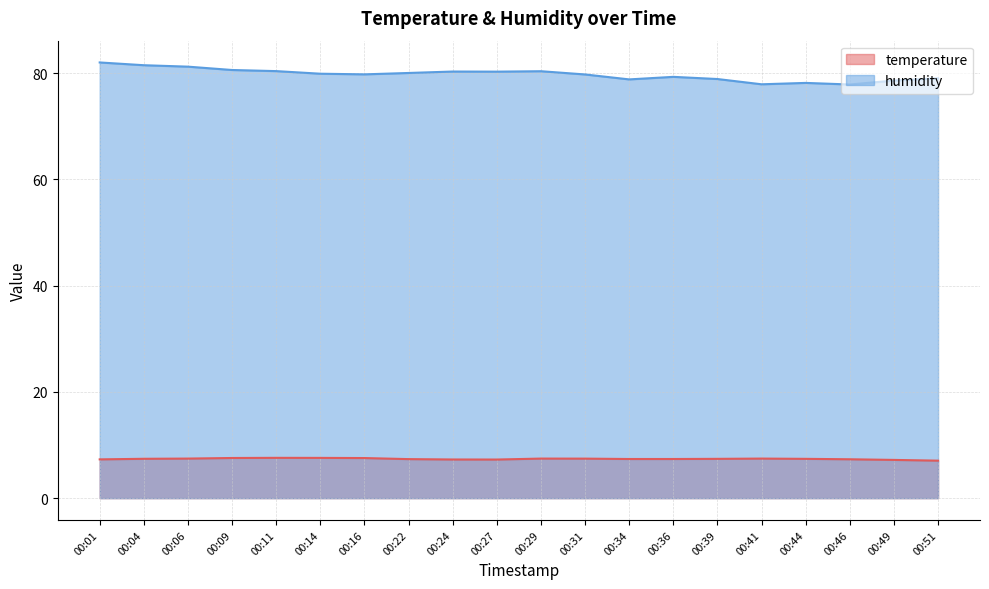

What is the difference between the second highest and second lowest values in the temperature series?

0.4